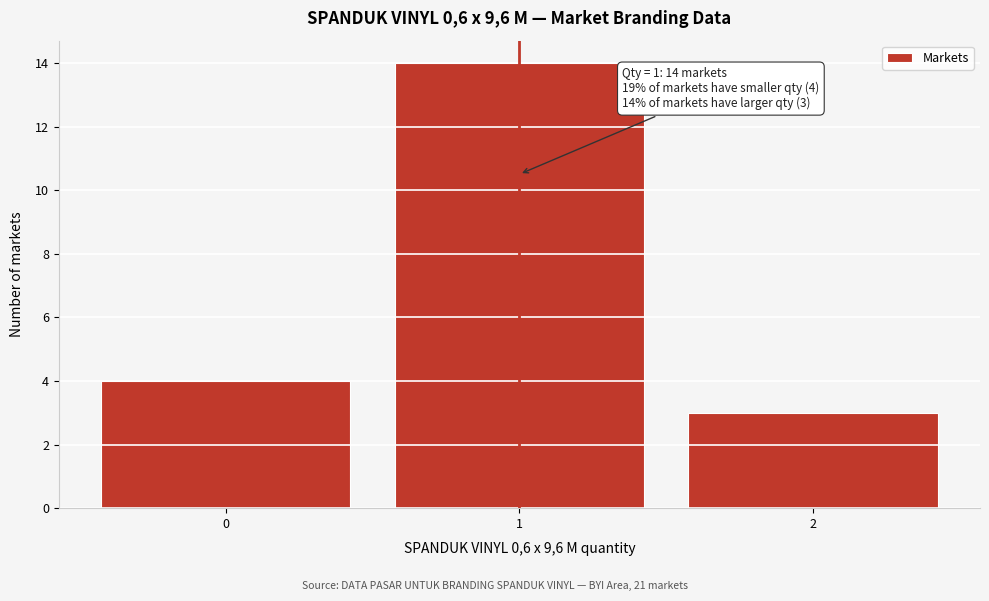

Over which range of the x-axis is the bar tallest?

0.5 to 1.5